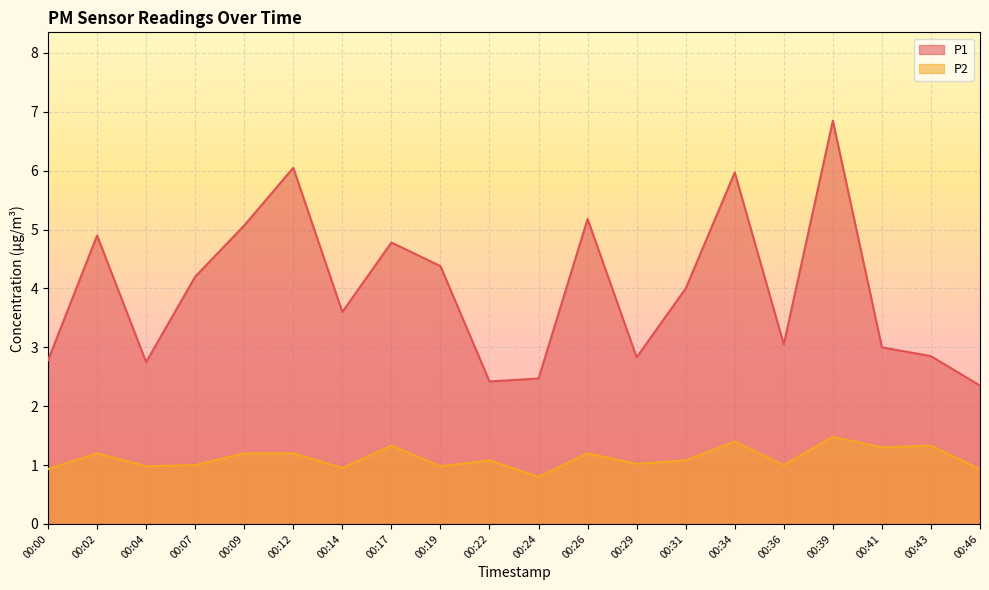

How many lines are shown in the chart?

2